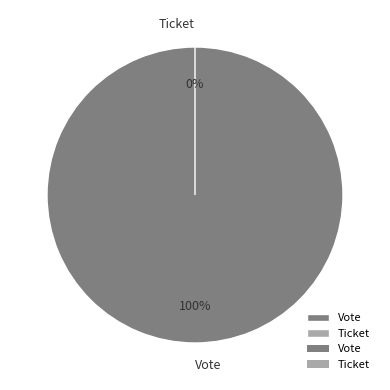

Count the number of slices in the pie.

2